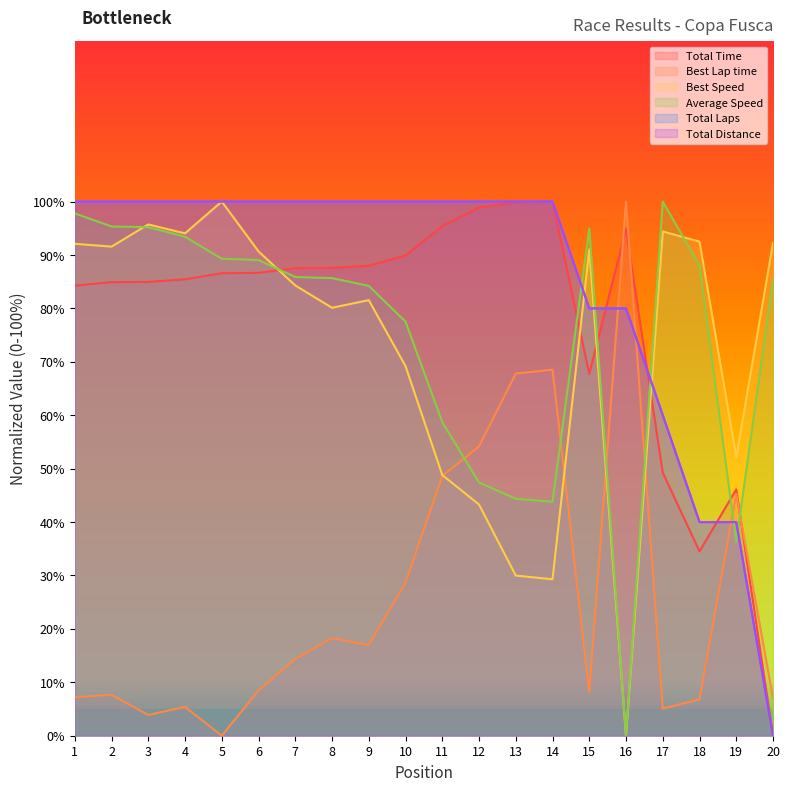

Rank the categories by Total Time value from highest to lowest.

14, 13, 12, 11, 16, 10, 9, 8, 7, 6, 5, 4, 3, 2, 1, 15, 17, 19, 18, 20